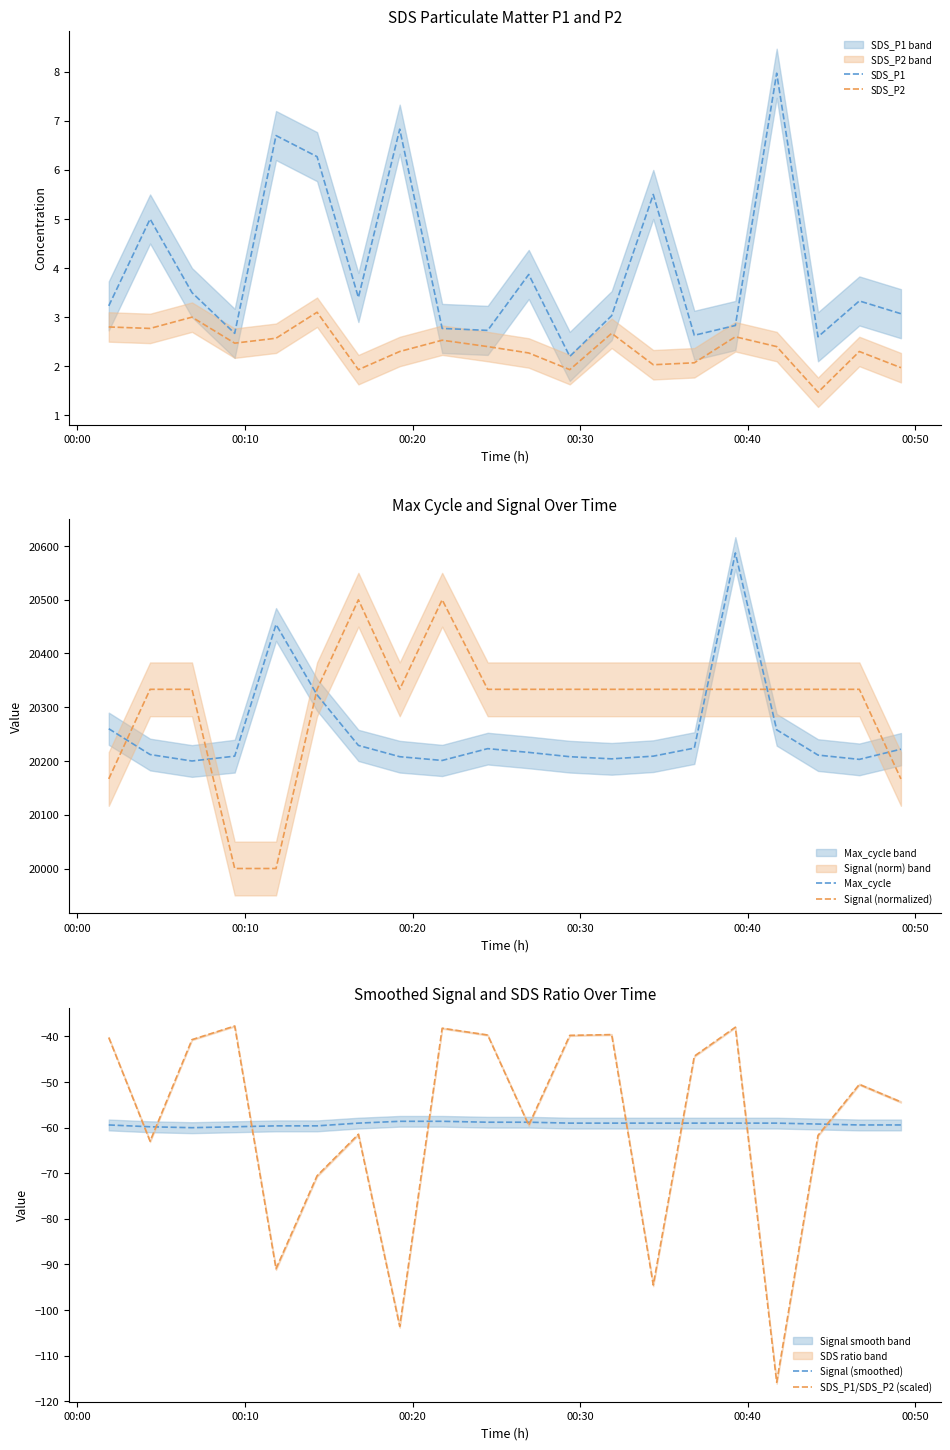

What is the lowest value of the SDS_P2 series?

1.5